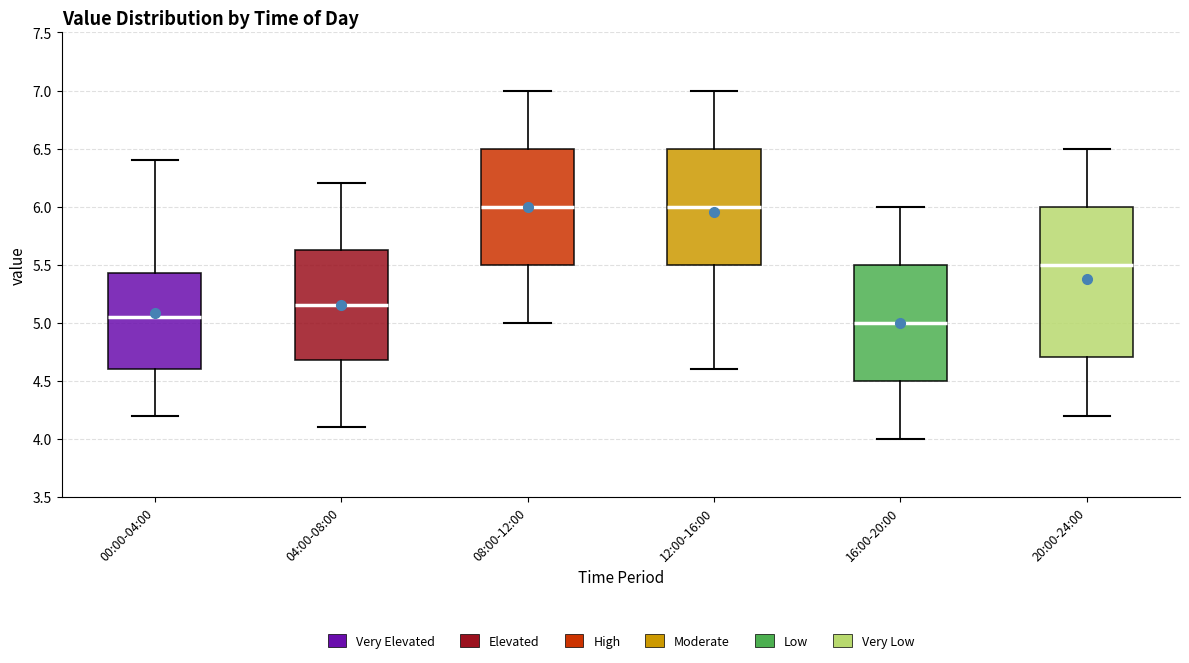

Where is the upper edge of the box for 00:00-04:00 on the y-axis? The values are not printed on the chart, so give them approximately, as read against the axis.

5.45